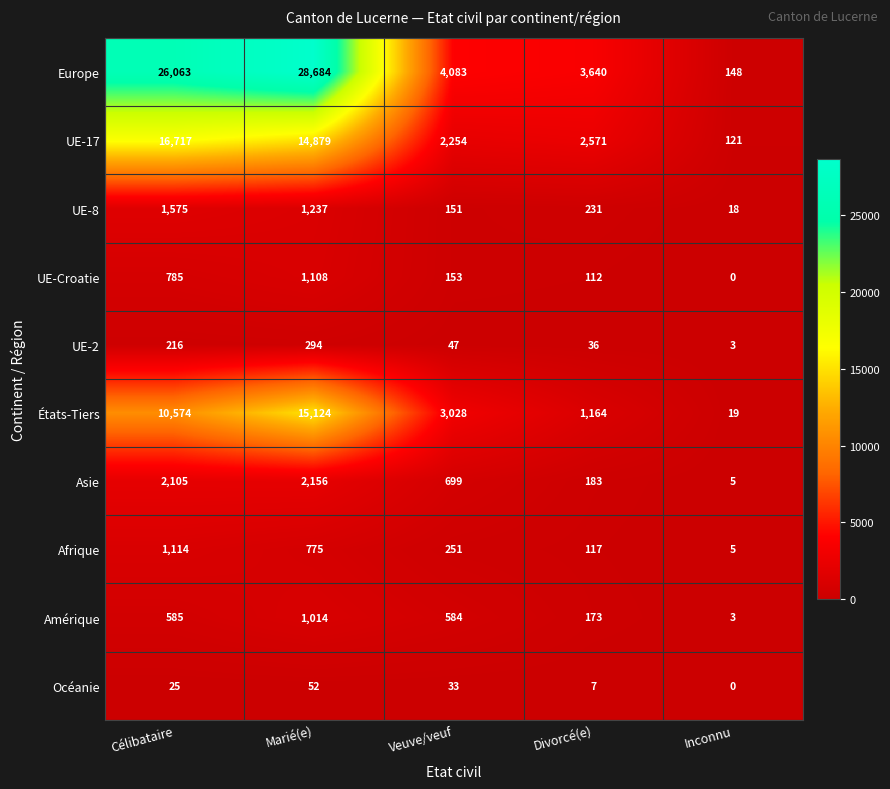

Which series changed the most between Célibataire and Inconnu?

Europe